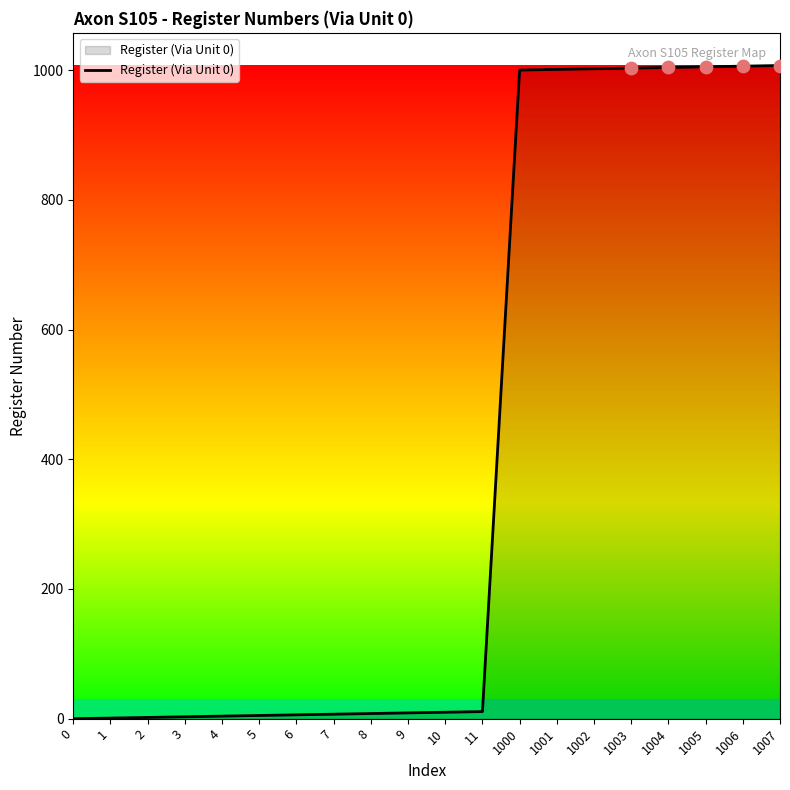

What is the change in value from 8 to 1007?

+999